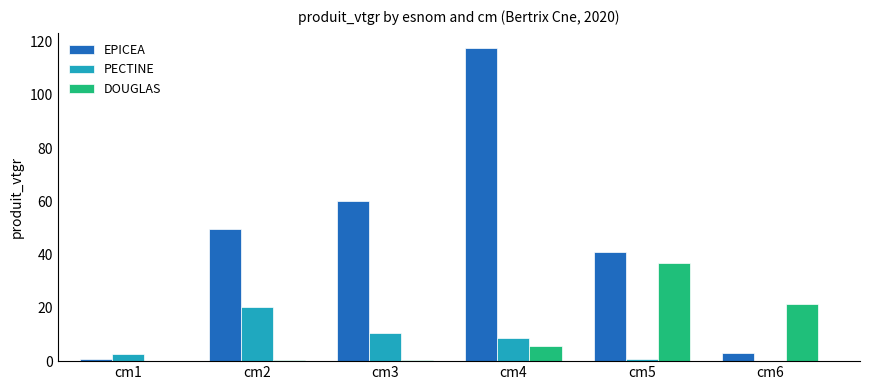

How many distinct data groups are displayed?

3